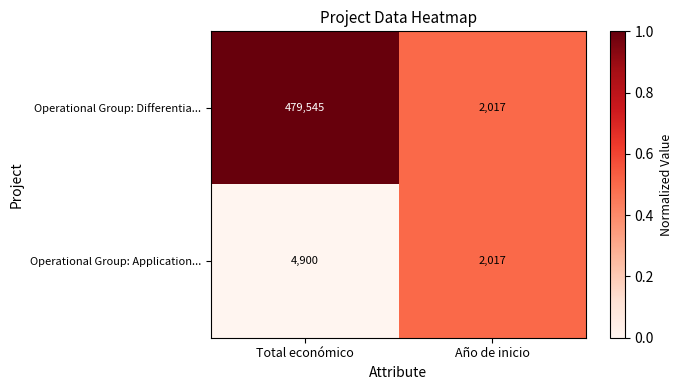

What is the difference between the Operational Group: Application... values at Año de inicio and Total económico?

2883